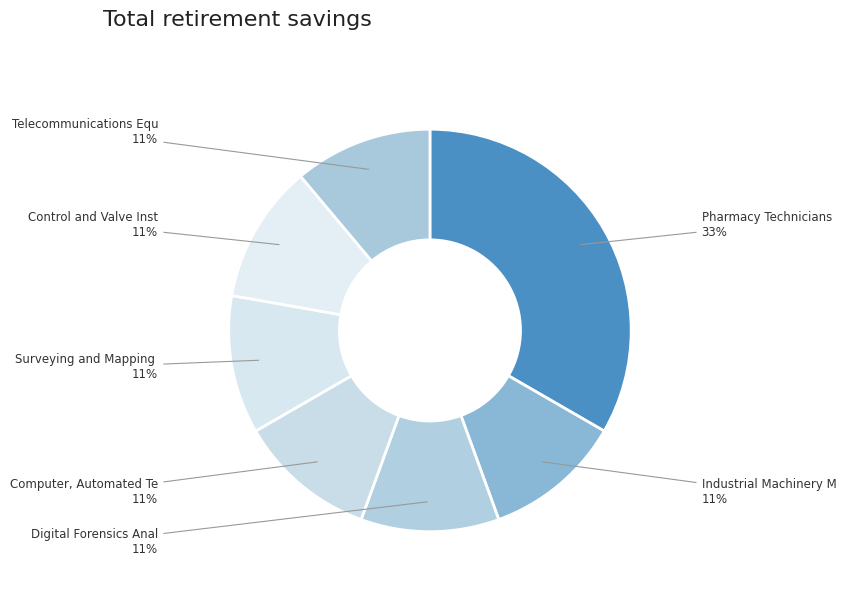

Which slice is the largest?

Pharmacy Technicians